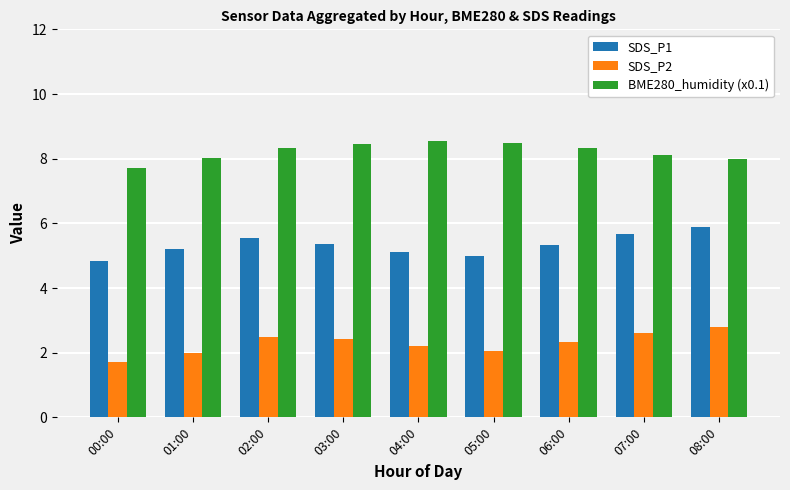

Which series has the largest total across all categories?

BME280_humidity (x0.1)